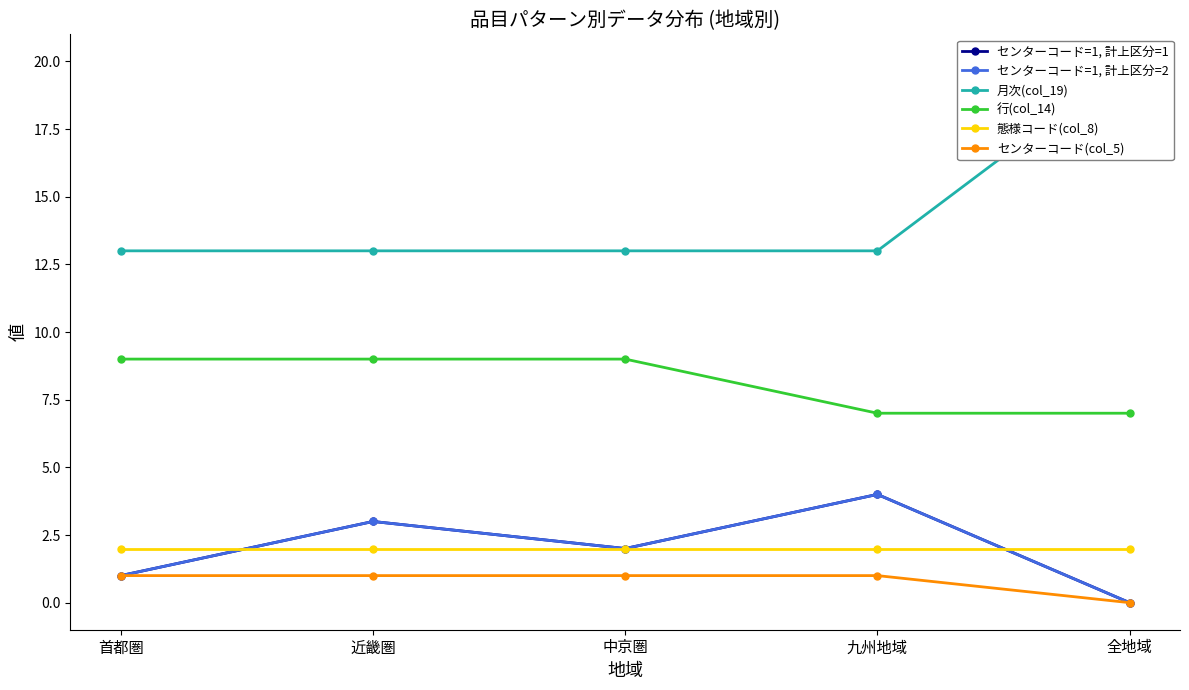

What position from the right is 中京圏?

3